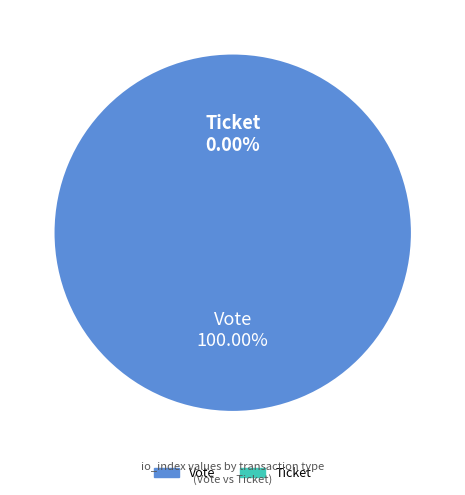

Is there any slice that represents more than half of the pie?

Yes